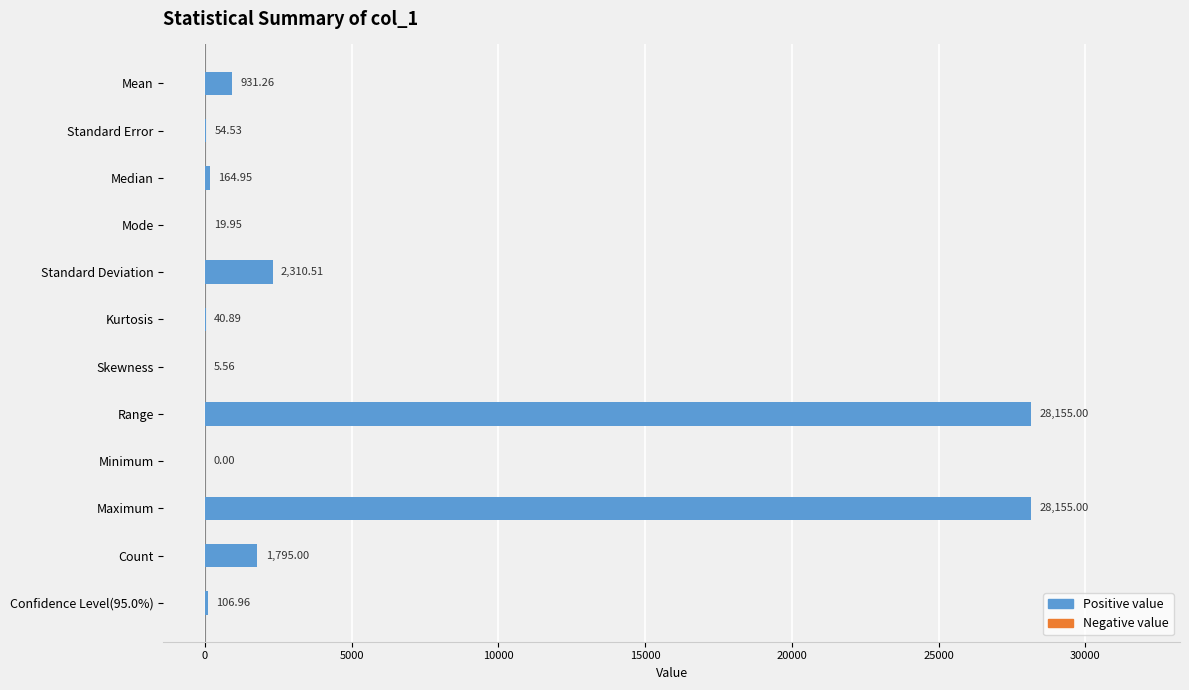

What is the sum of the values at Mode and Skewness?

25.5